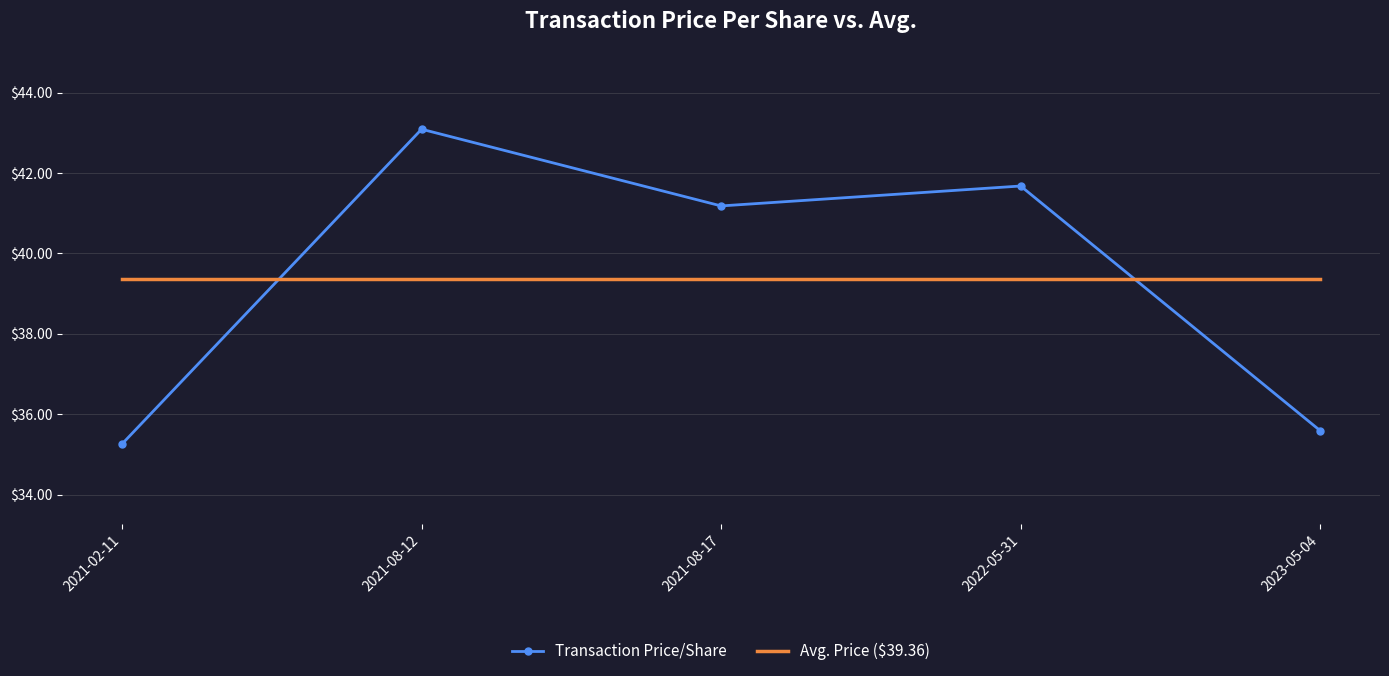

Is it true that Transaction Price/Share equals 43.1 at 2021-08-12?

True